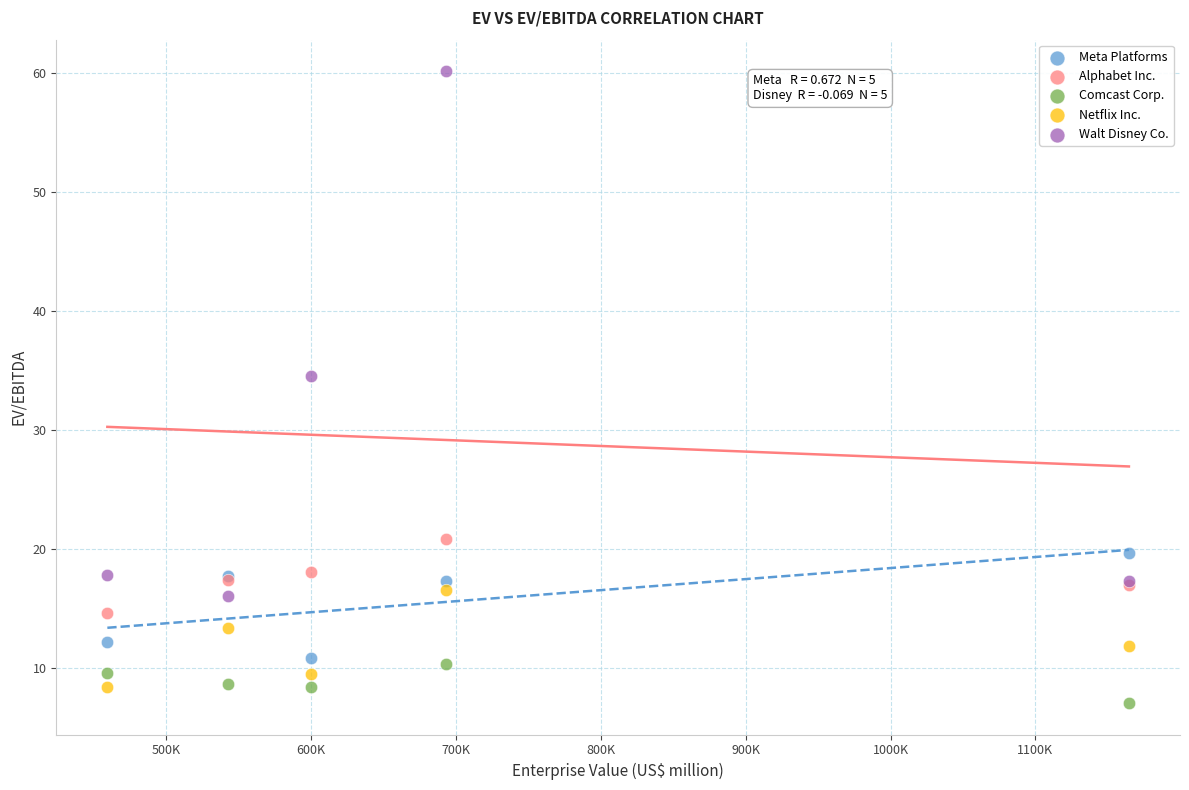

What are all the series names shown in the legend?

Meta Platforms, Alphabet Inc., Comcast Corp., Netflix Inc., Walt Disney Co.